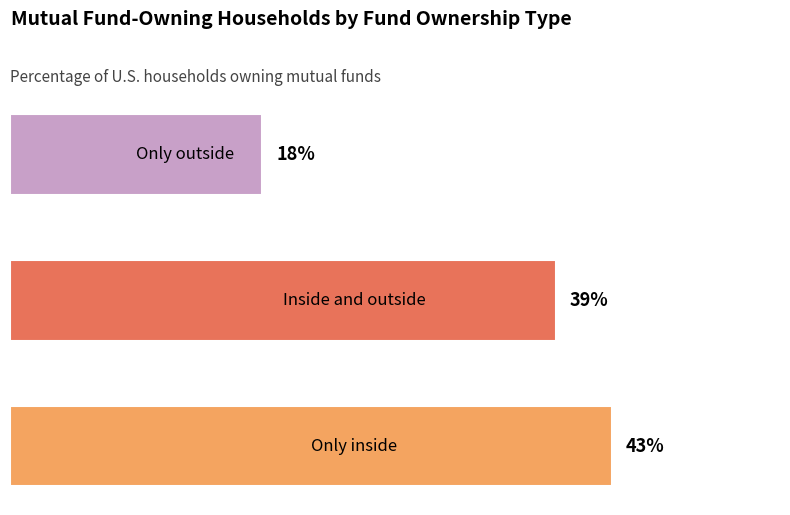

Does the chart contain any negative values?

No